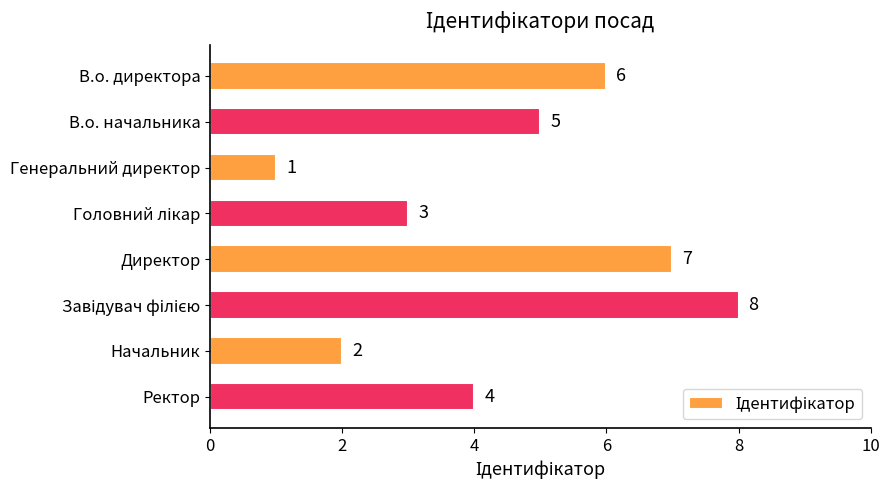

What is the sum of all values?

36